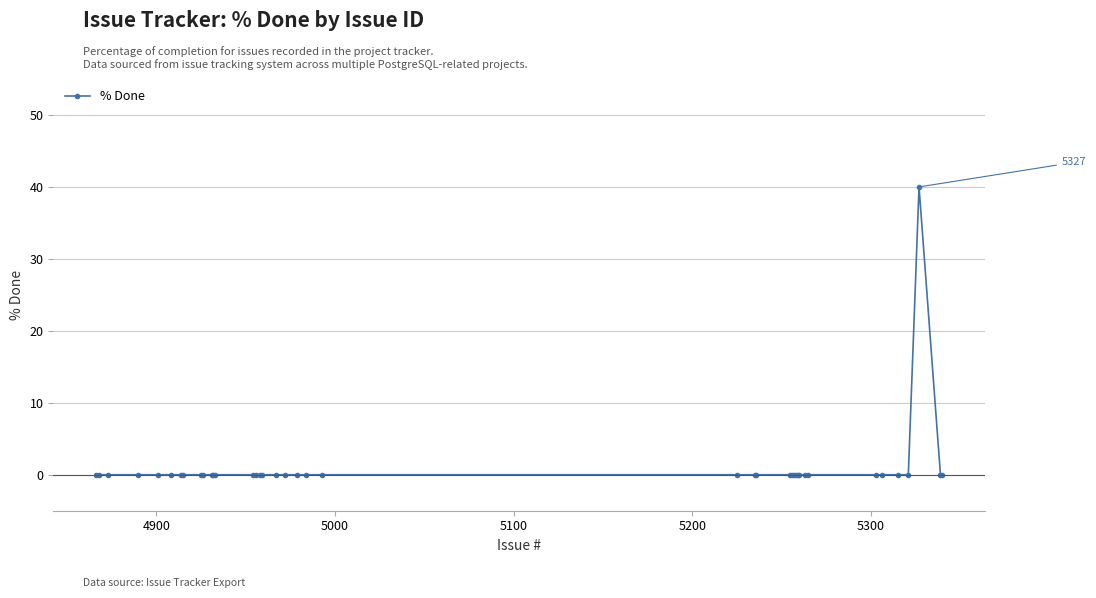

What is the maximum value shown in the chart?

40